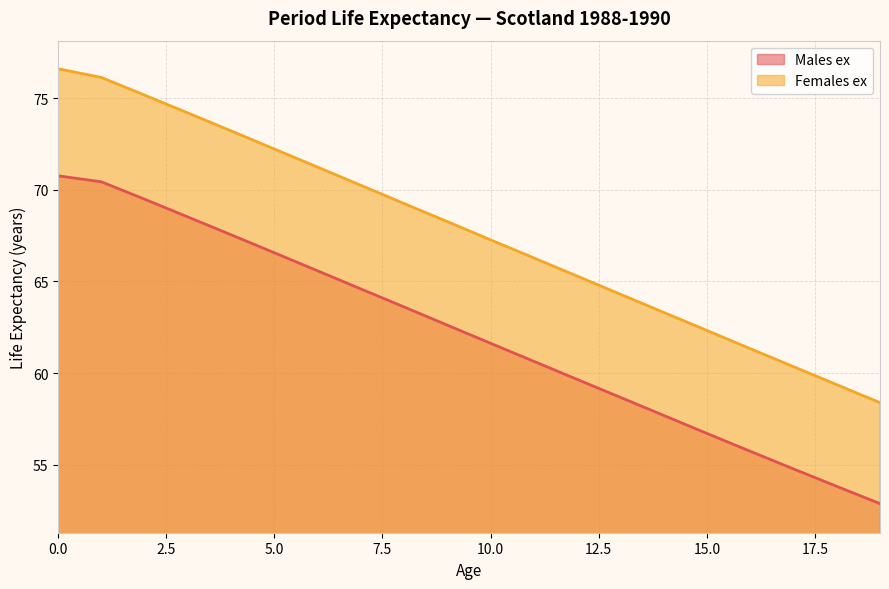

True or false: Females ex and Males ex cross at least once.

False